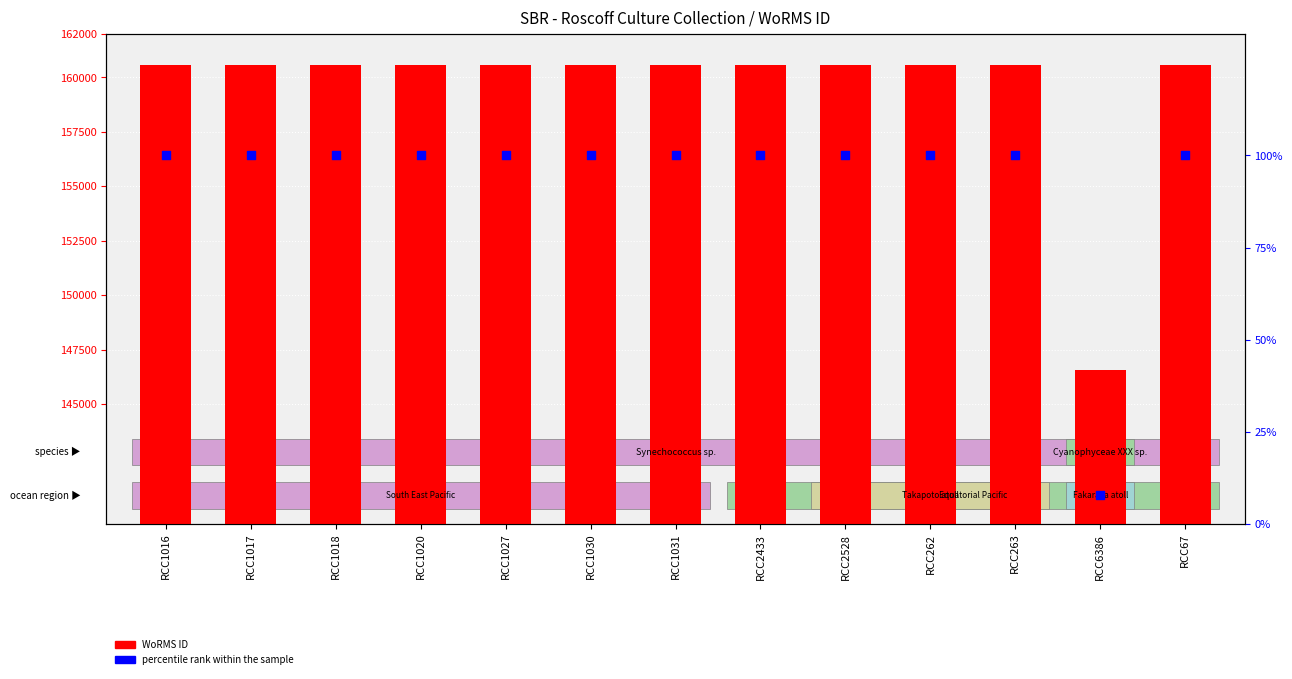

Which series contains the lowest Y value?

percentile rank within the sample